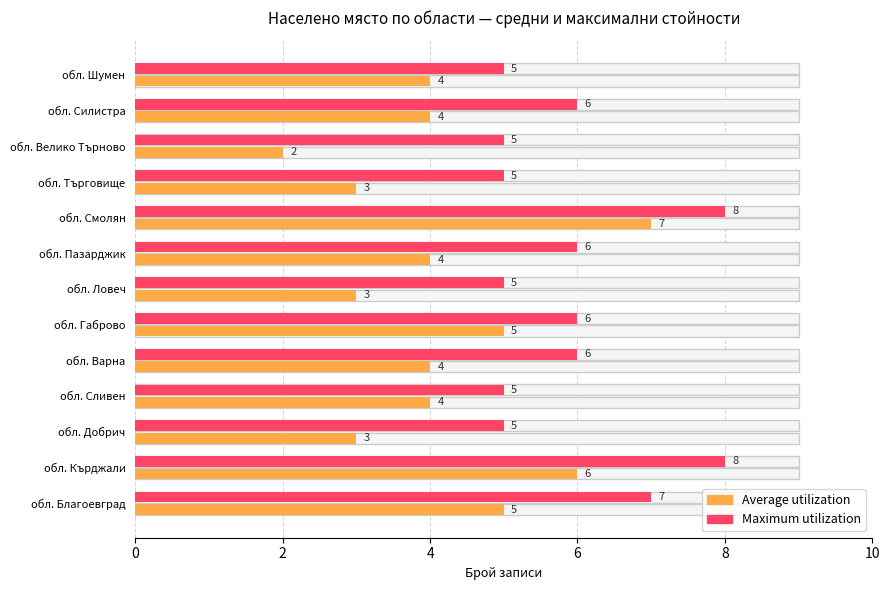

What is the average value of the Maximum utilization series?

6